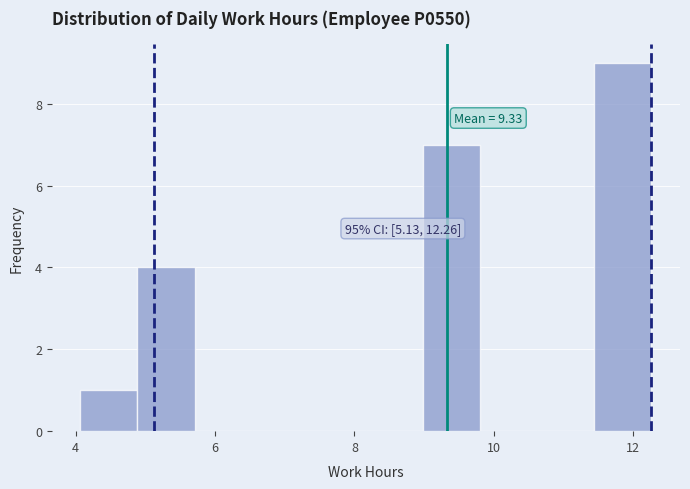

Over which range of the x-axis is the bar tallest?

11.4 to 12.2